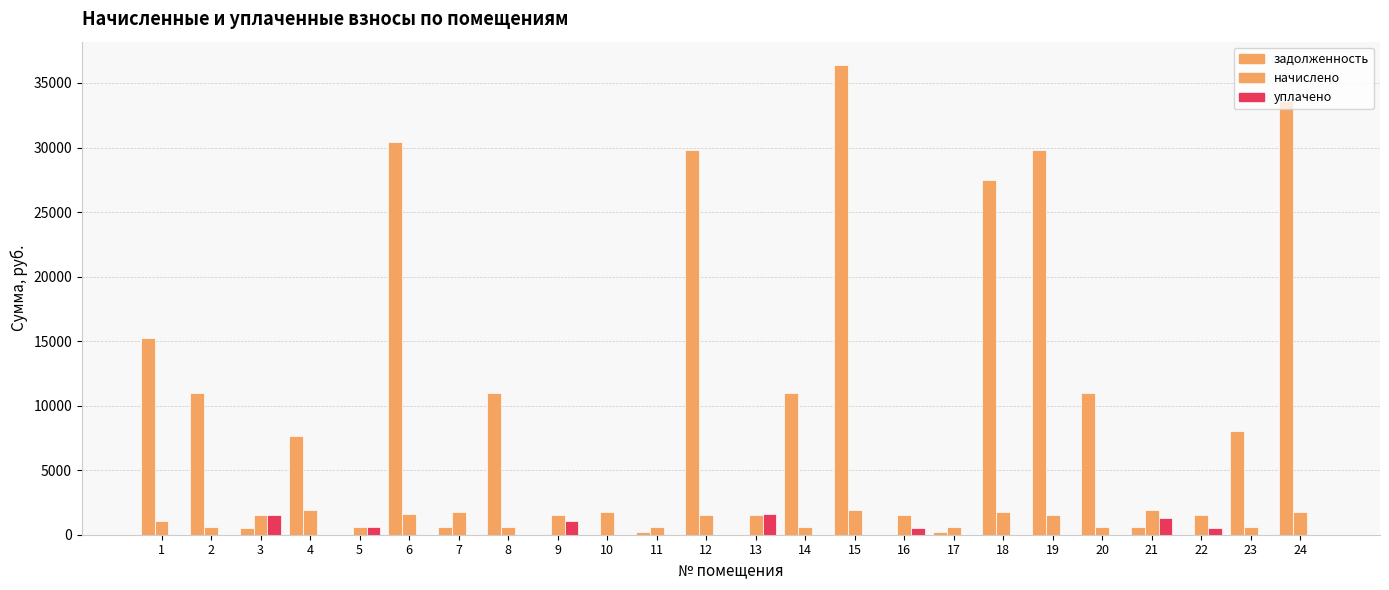

Where is задолженность nearest to the value 18191?

1